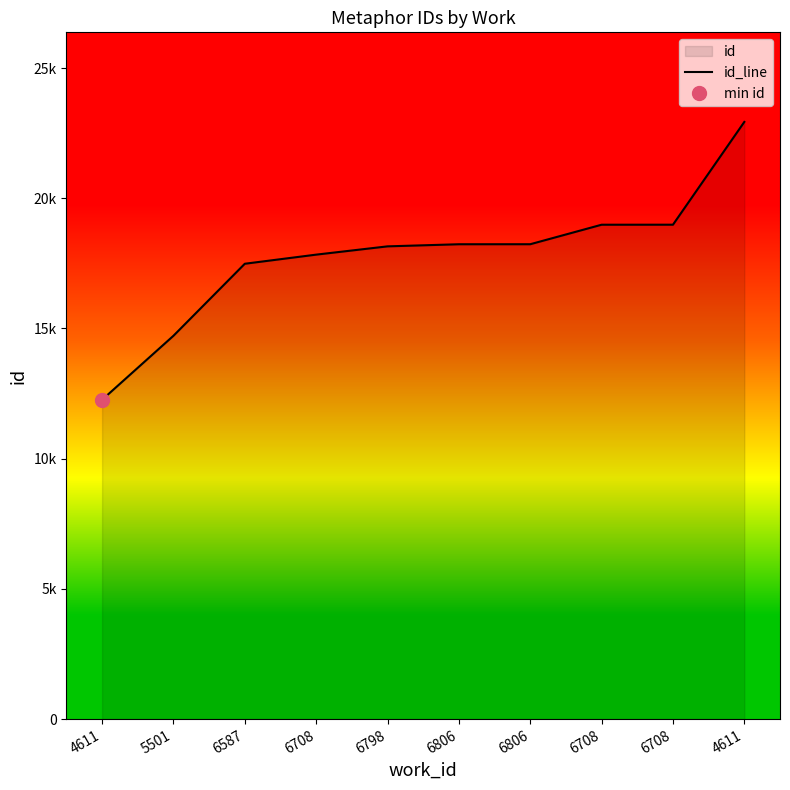

Which label corresponds to the largest value in the chart?

4611